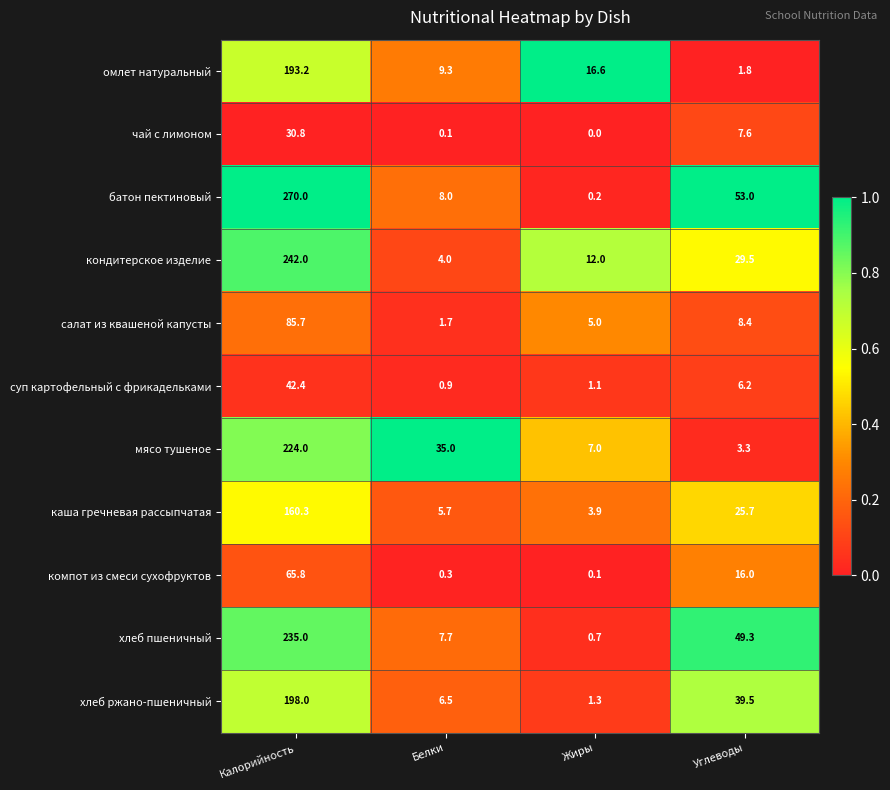

List the series in order of their peak value, lowest first.

чай с лимоном, суп картофельный с фрикадельками, компот из смеси сухофруктов, салат из квашеной капусты, каша гречневая рассыпчатая, омлет натуральный, хлеб ржано-пшеничный, мясо тушеное, хлеб пшеничный, кондитерское изделие, батон пектиновый